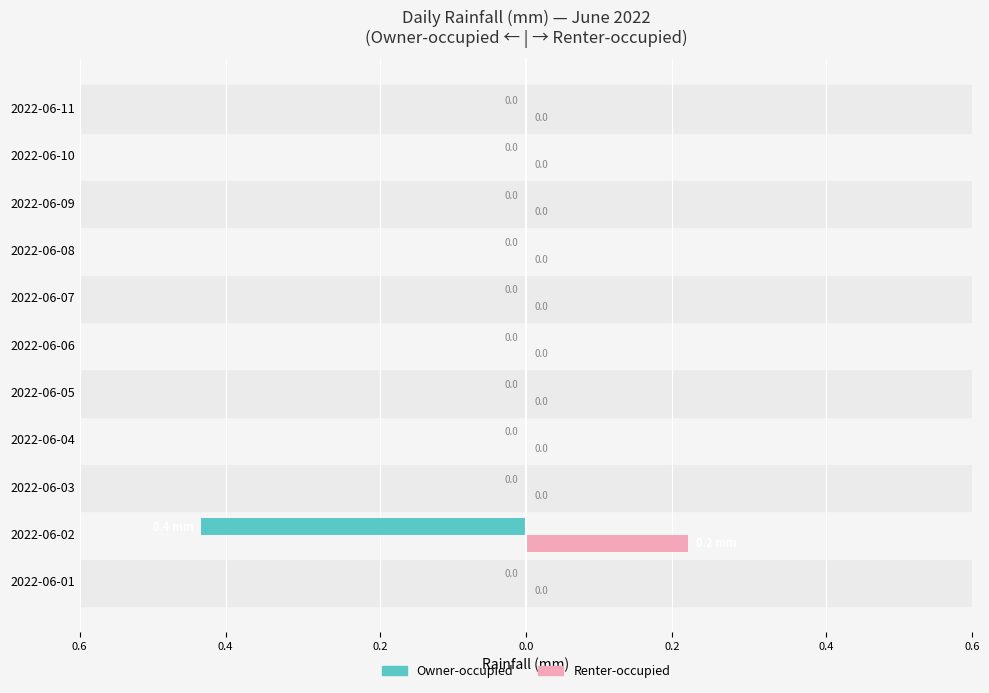

What is the smallest value displayed?

-0.4